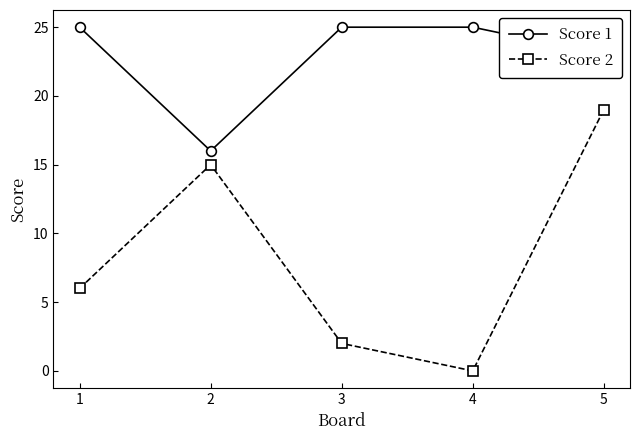

How many Score 2 values are between 2 and 15?

3